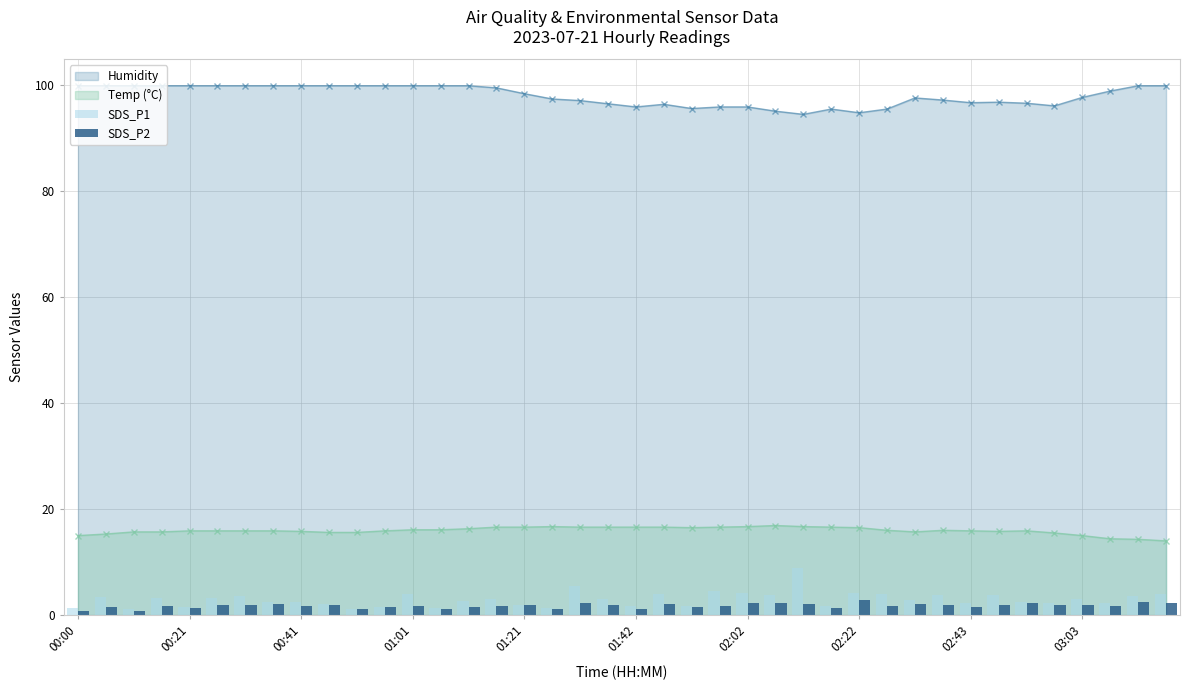

True or false: Temp (°C) has more than 1 interior local peaks.

True